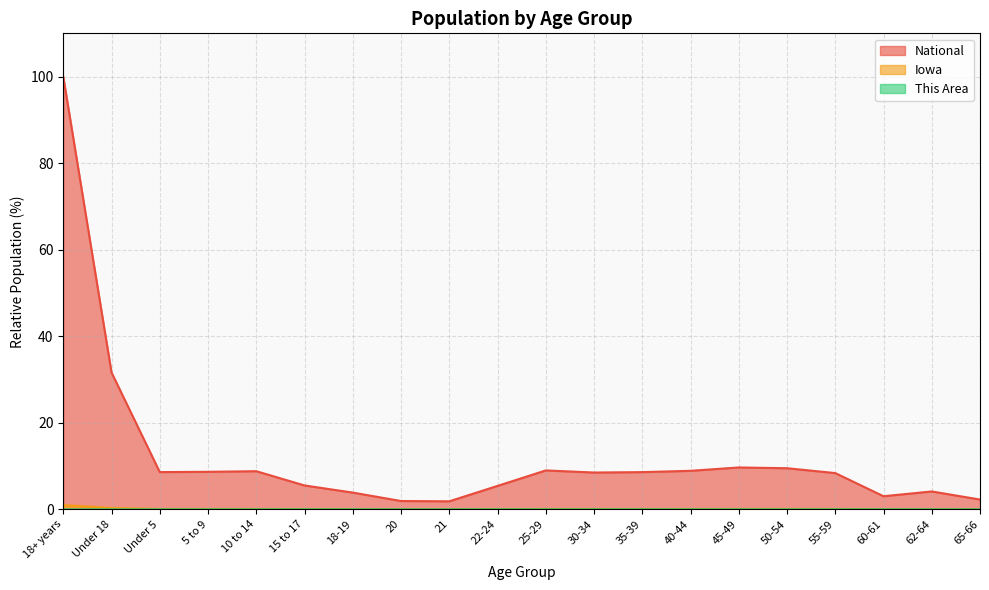

Is the value of Iowa at 60-61 greater than the value of National at 5 to 9?

No